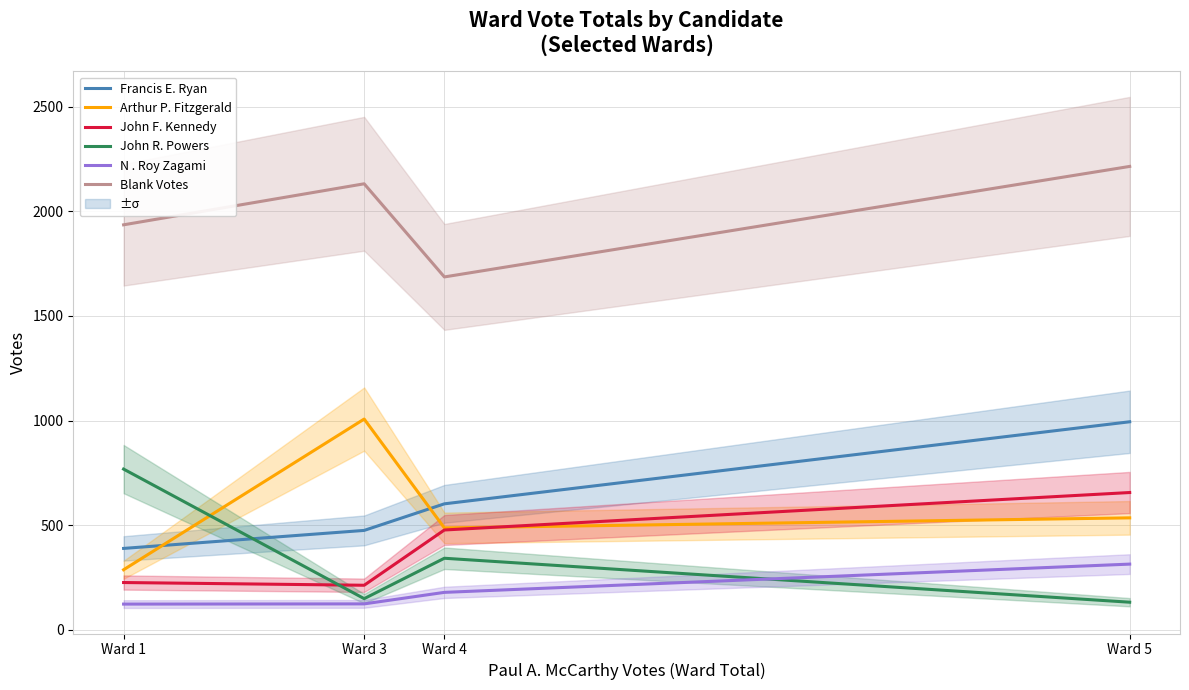

How many values in the Blank Votes series exceed 2131?

1